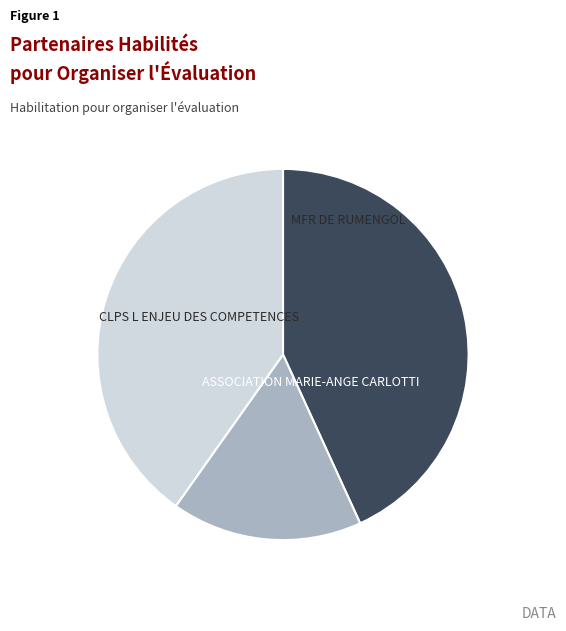

What percentage is the ASSOCIATION MARIE-ANGE CARLOTTI slice, to the nearest percent?

43%